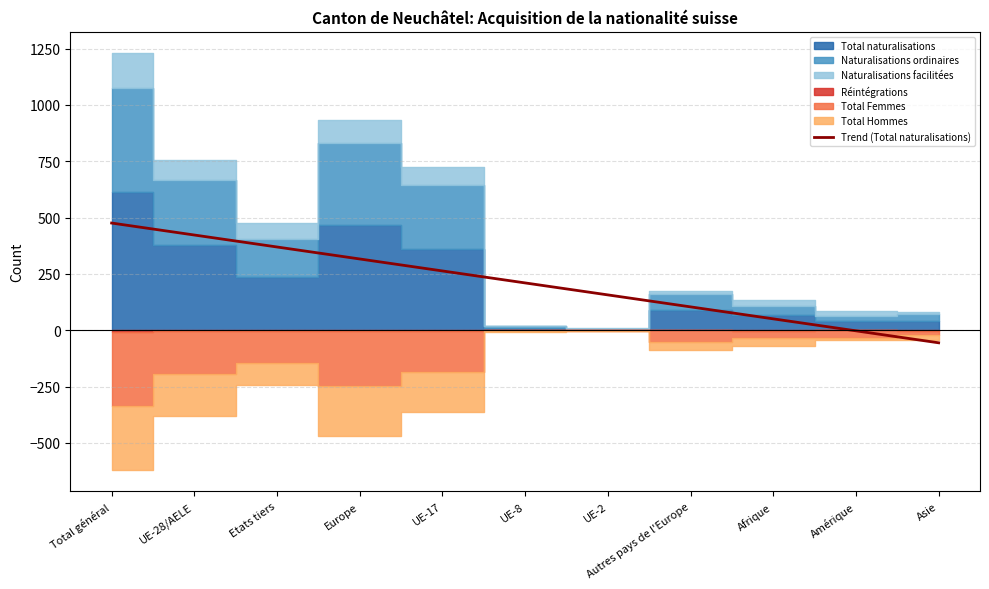

Reading left to right, extract all data points from this chart.

476.0	422.9	369.7	316.6	263.4	210.3	157.1	104.0	50.8	-2.3	-55.5